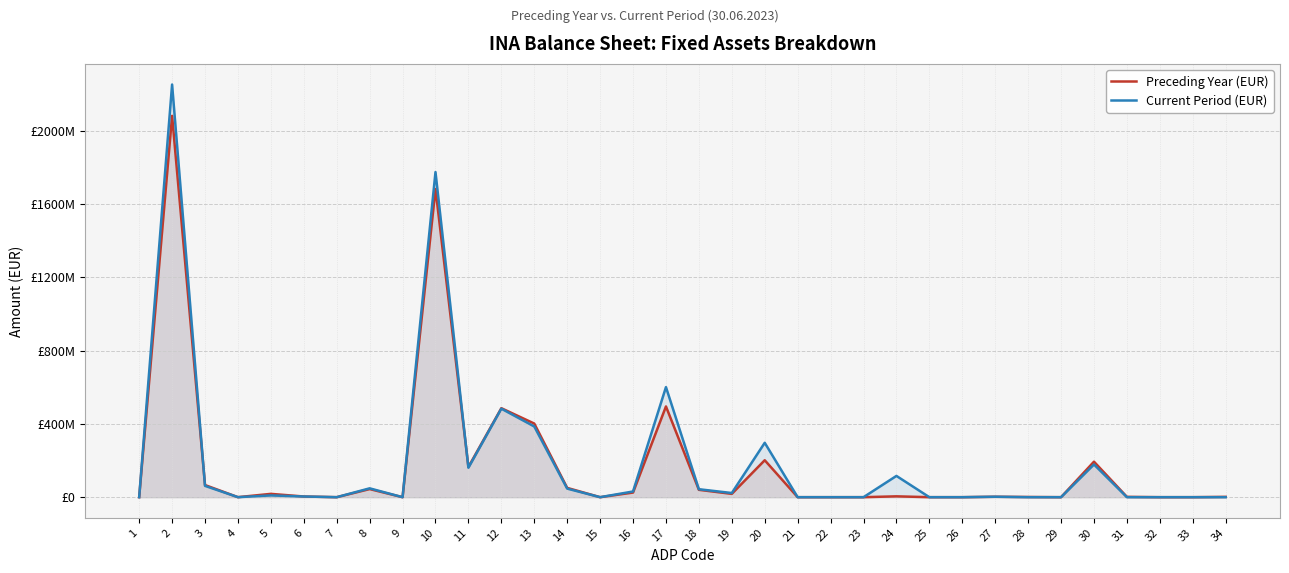

Which category has the lowest value across all series?

1